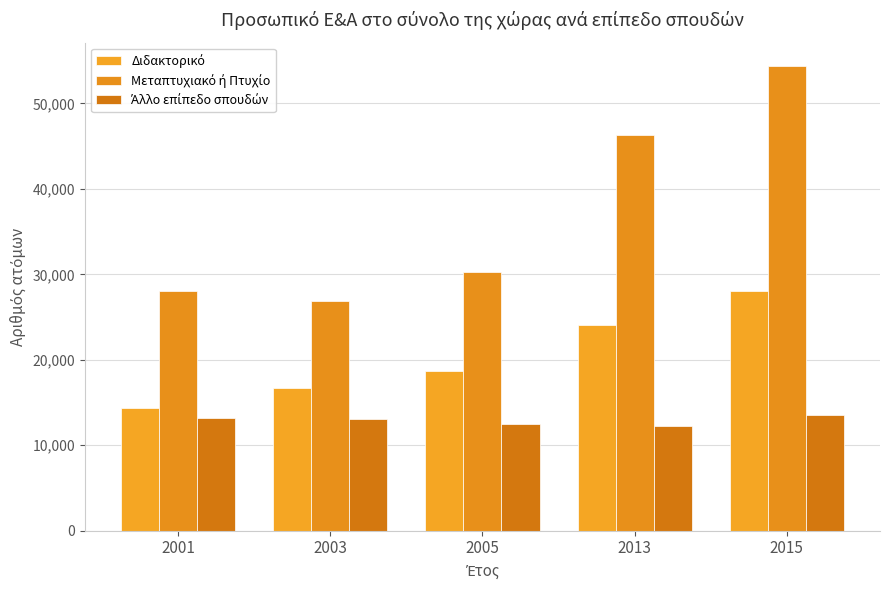

What is the difference between the highest and lowest values at 2005?

17789